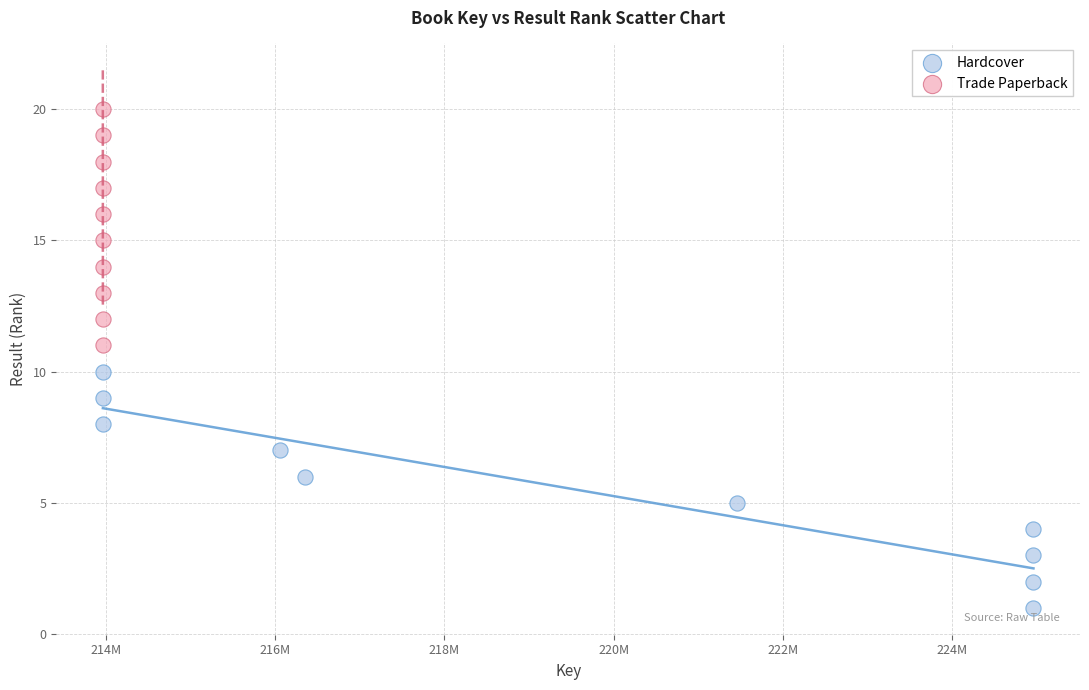

Which series contains the lowest Y value?

Hardcover